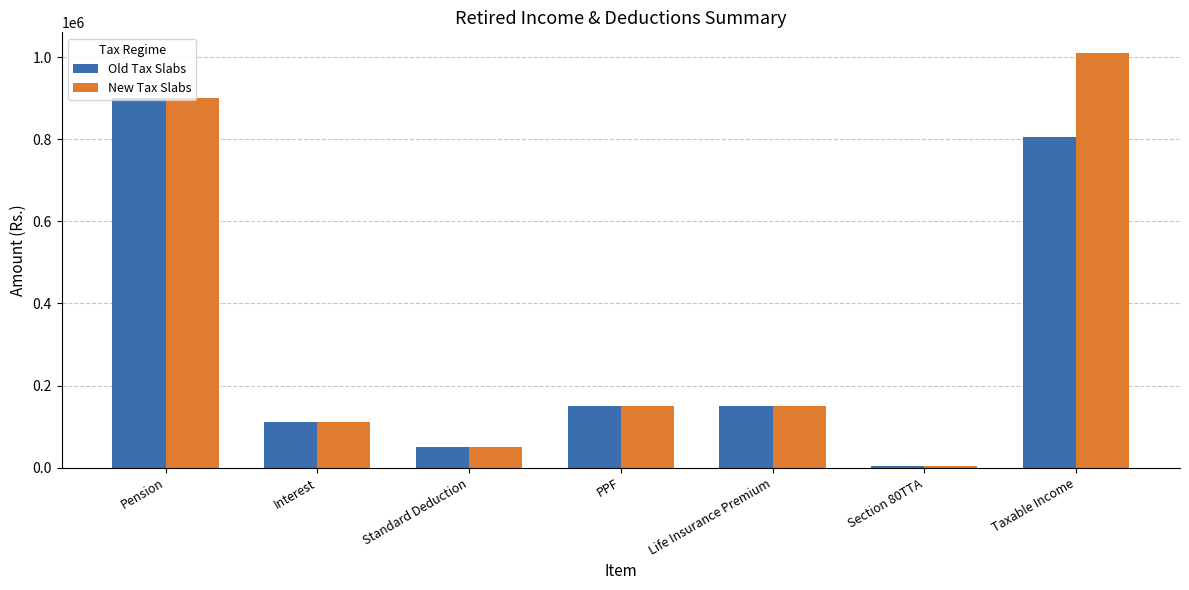

Rank the series by their maximum value, from lowest to highest.

Old Tax Slabs, New Tax Slabs